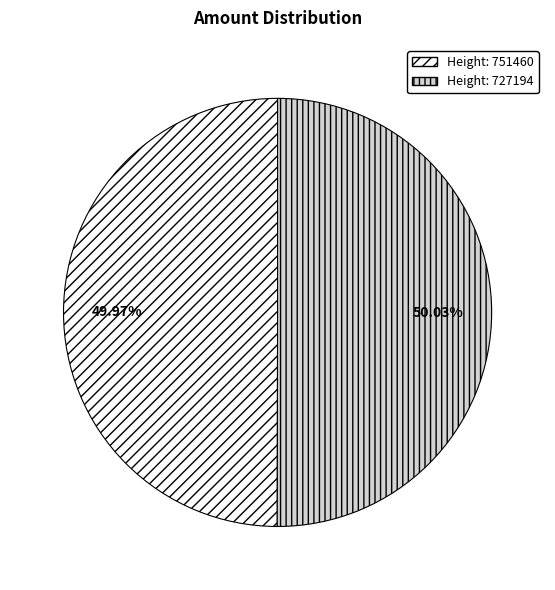

Is there any slice that represents more than half of the pie?

Yes